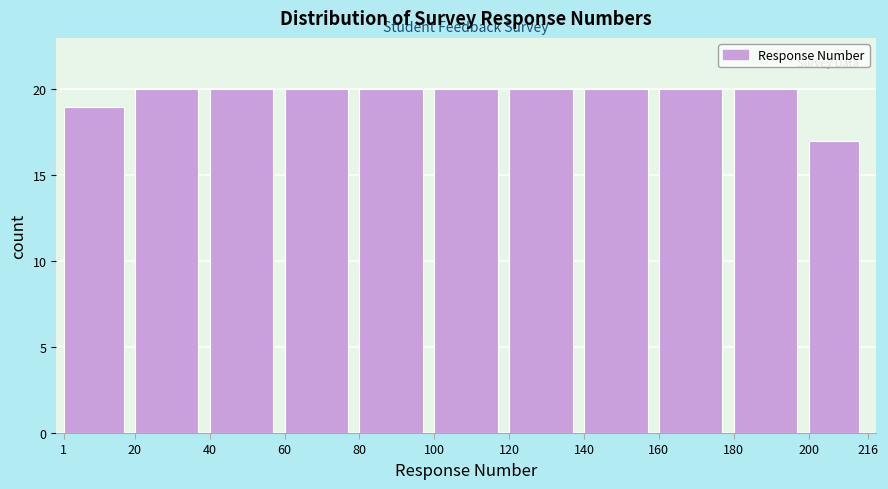

Reading left to right, transcribe this chart: for each bar, give the range it covers on the x-axis and its height. The values are not printed on the chart, so give them approximately, as read against the axis.

1 to 20: 19
20 to 40: 20
40 to 60: 20
60 to 80: 20
80 to 100: 20
100 to 120: 20
120 to 140: 20
140 to 160: 20
160 to 180: 20
180 to 200: 20
200 to 216: 17